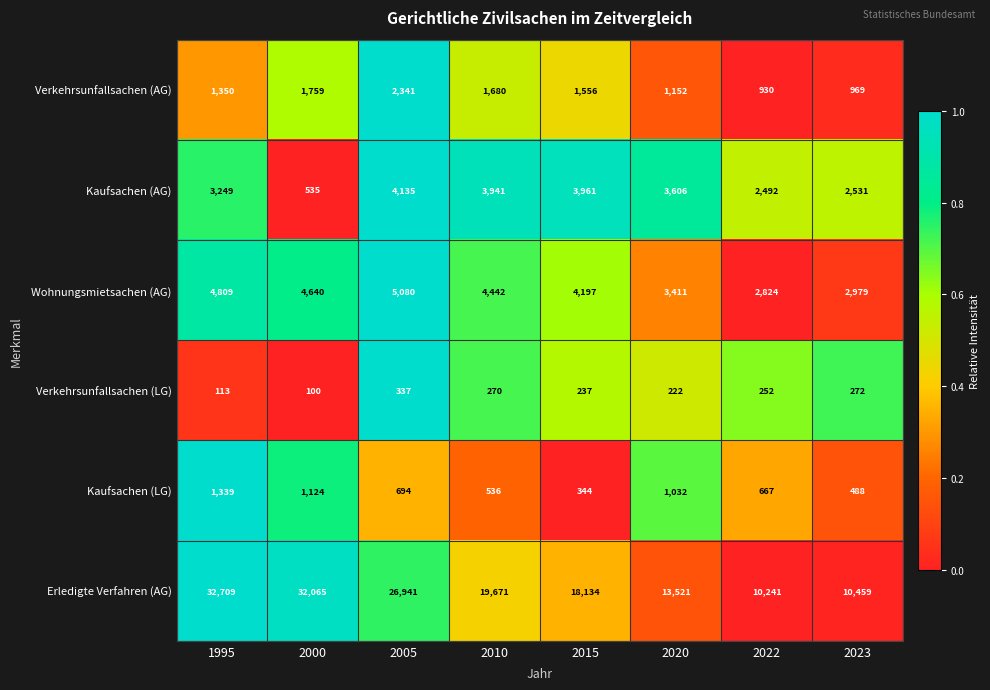

What is the total value across all series at 1995?

43569